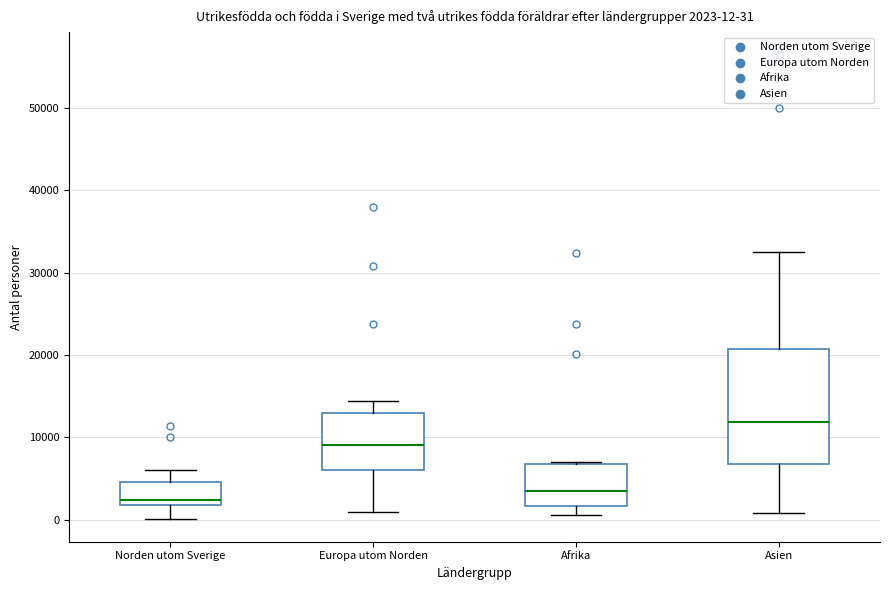

Which box has the highest median line?

Asien